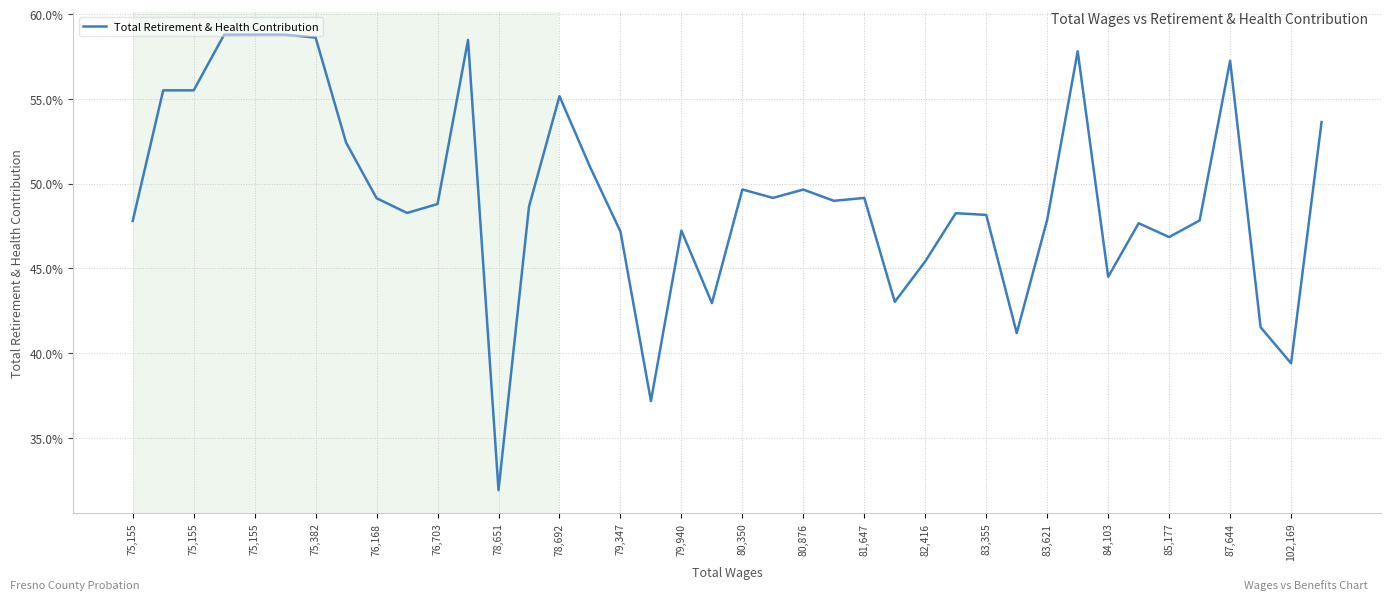

Does the chart display data point markers on the line(s)?

No